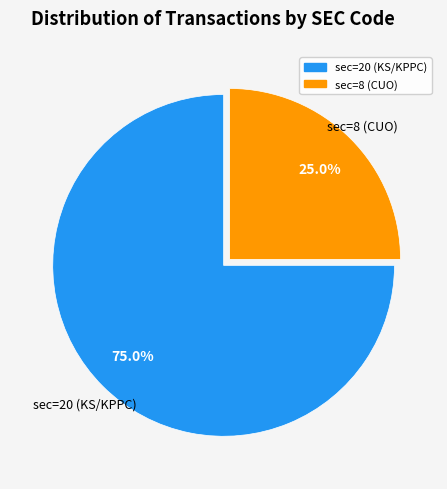

Which slice is the smallest?

sec=8 (CUO)